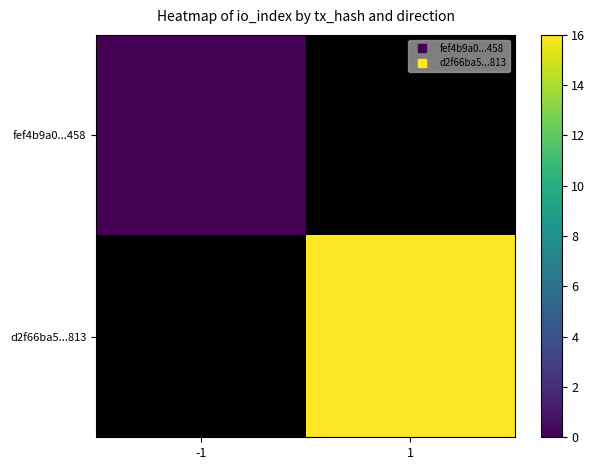

At how many categories does at least one series exceed 0?

1